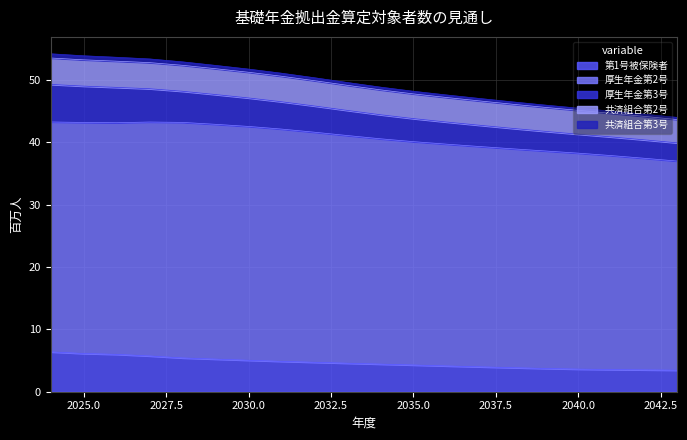

Which category has the highest value in the 厚生年金第2号 series?

2028